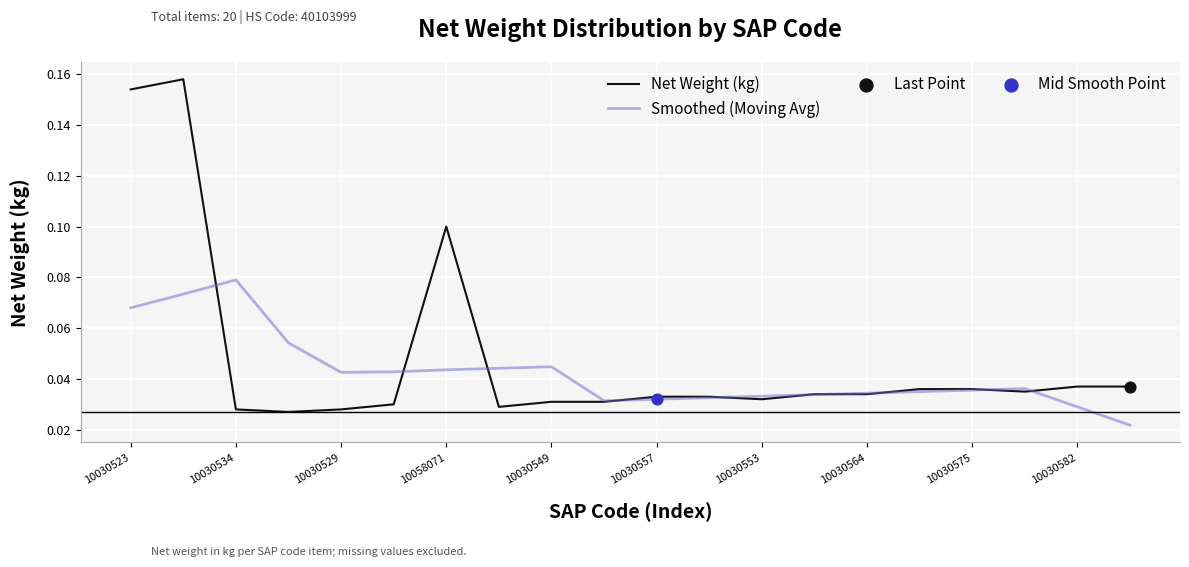

Rank the series by their maximum value, from lowest to highest.

Smoothed (Moving Avg), Net Weight (kg)